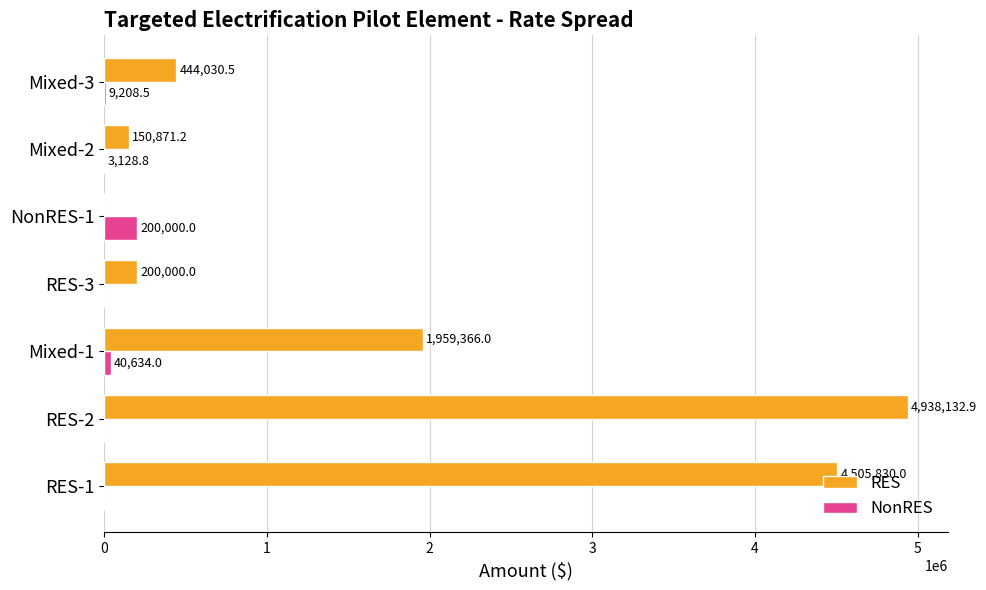

The value of RES at RES-1 is 4505830.0. True or false?

True